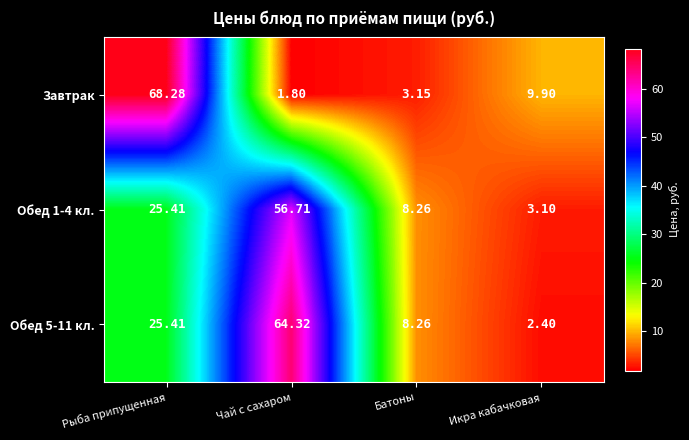

At which label is Обед 5-11 кл. closest to 33?

Рыба припущенная